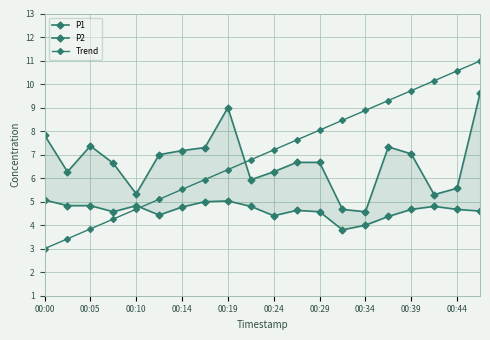

Rank the series at 00:29 from lowest to highest value.

P2, P1, Trend